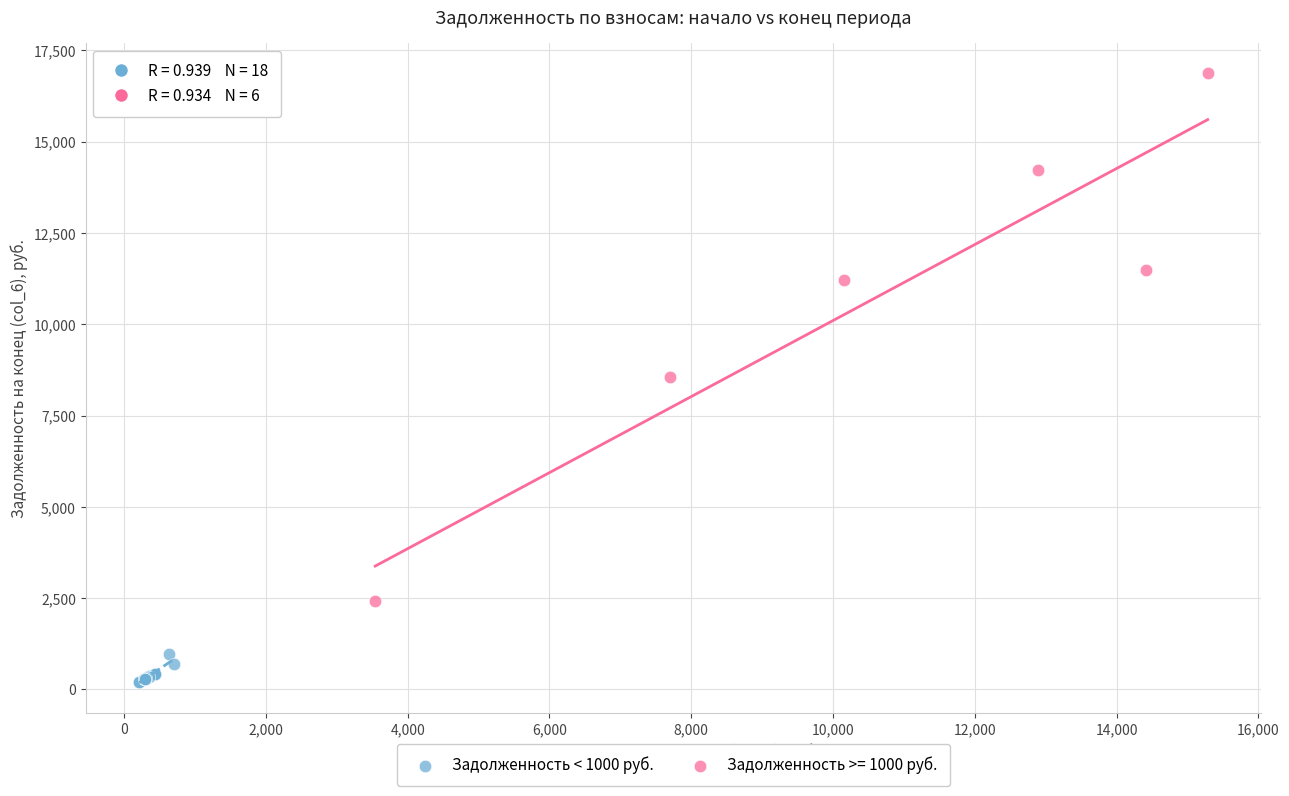

Which series has the widest spread of Y values?

Задолженность >= 1000 руб.